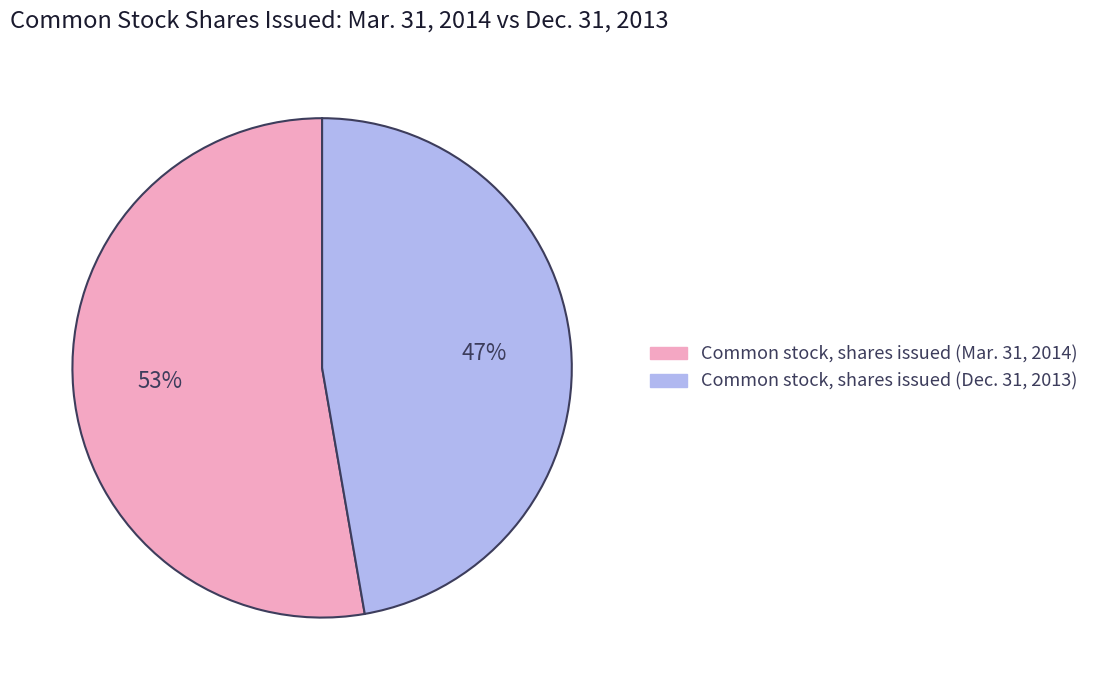

Does any single category account for the majority?

Yes